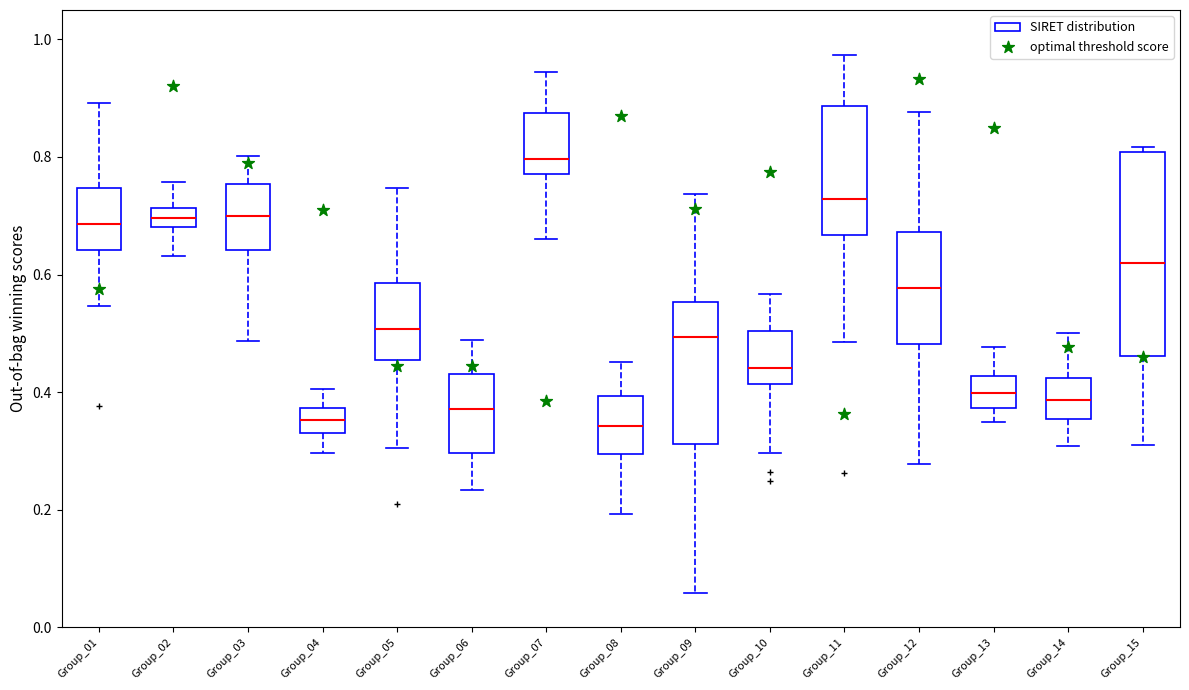

Comparing the boxes themselves (not the whiskers), which one is the tallest?

Group_15